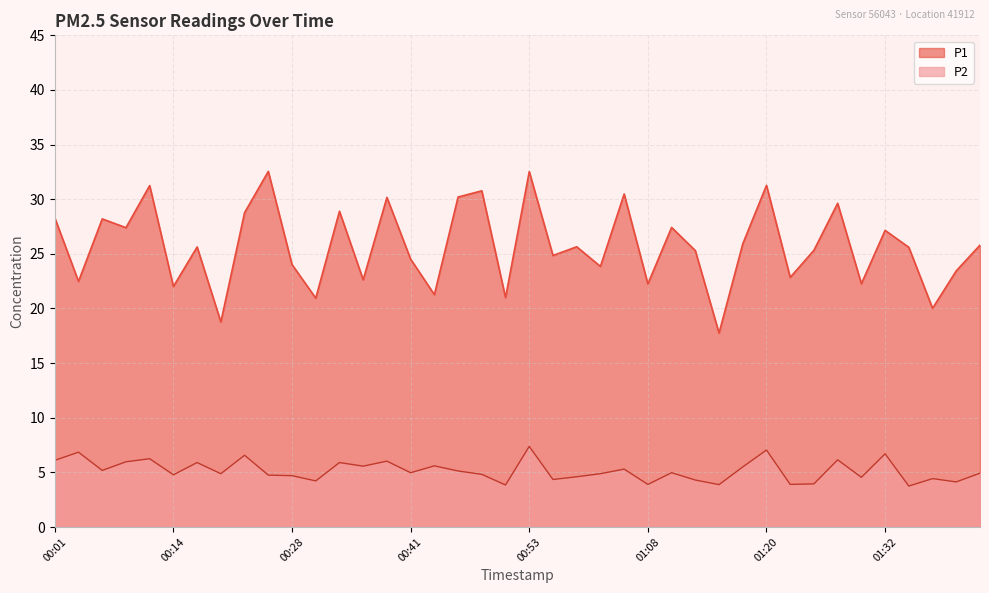

True or false: P1 has a value of 25.3 at 01:13.

True